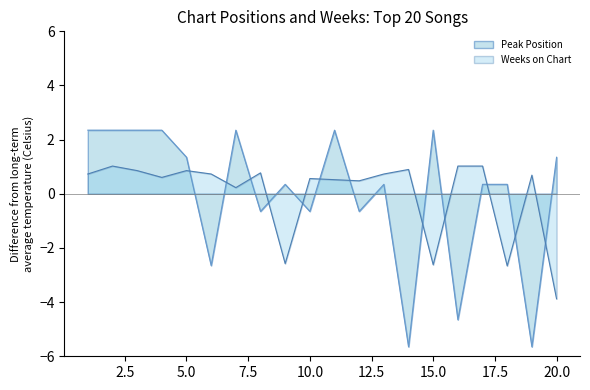

The value of Peak Position at 16 is -4.7. True or false?

True